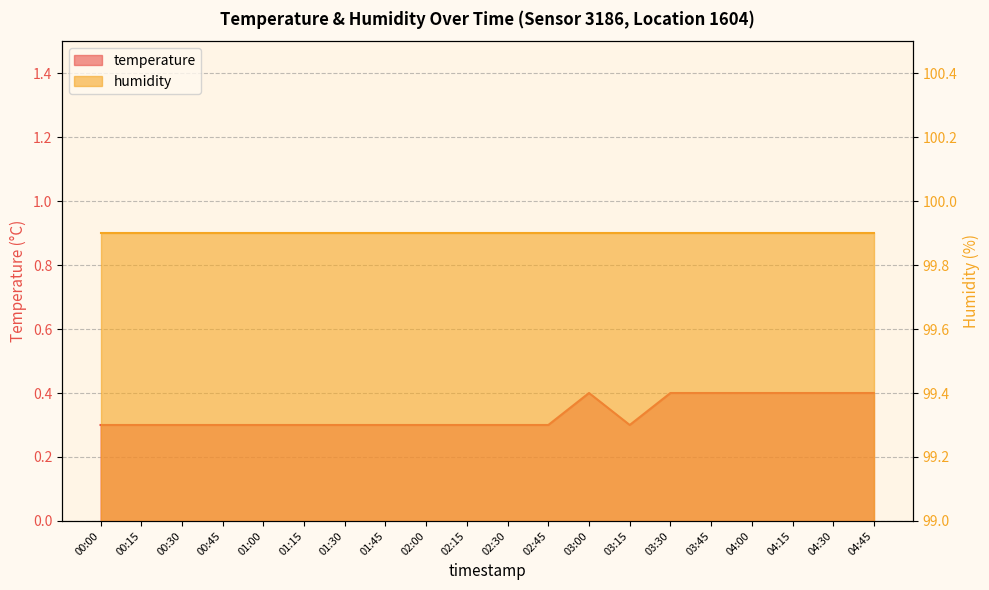

What position from the left is 02:30?

11